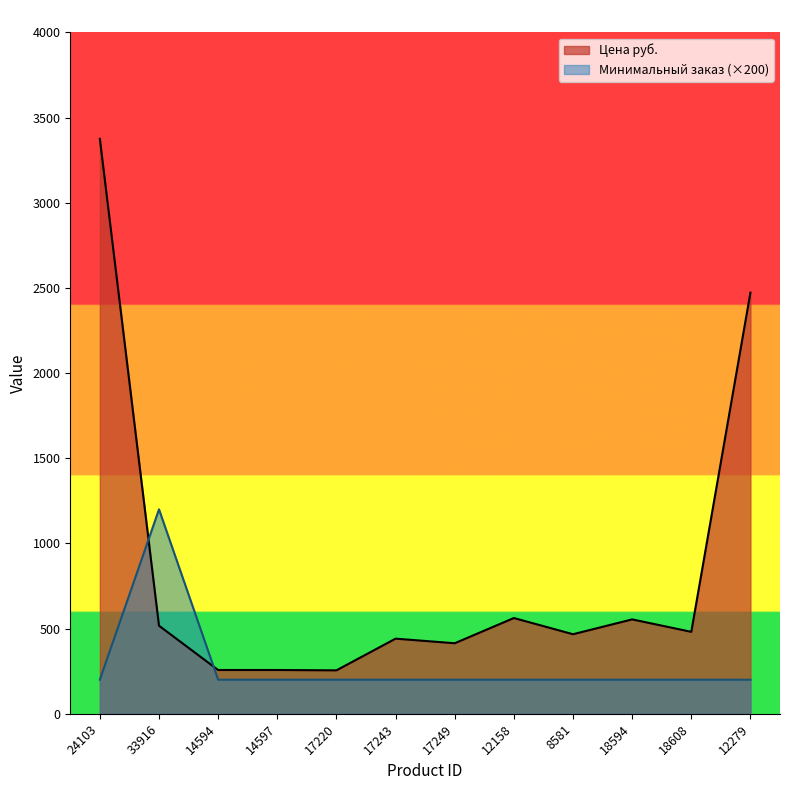

At which category does Цена руб. reach its first local valley?

17220